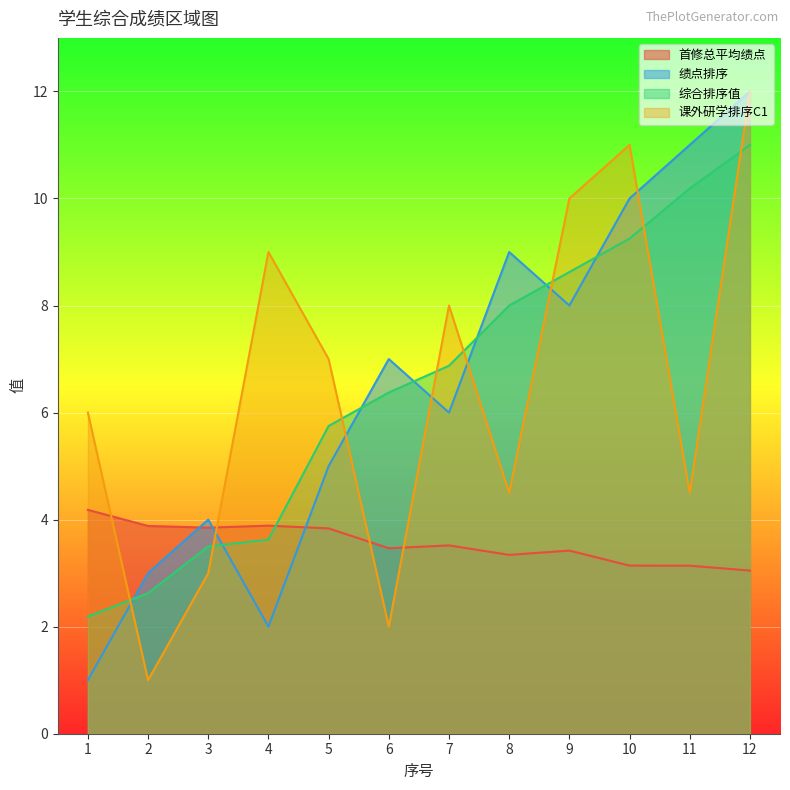

At how many categories does at least one series exceed 3?

12